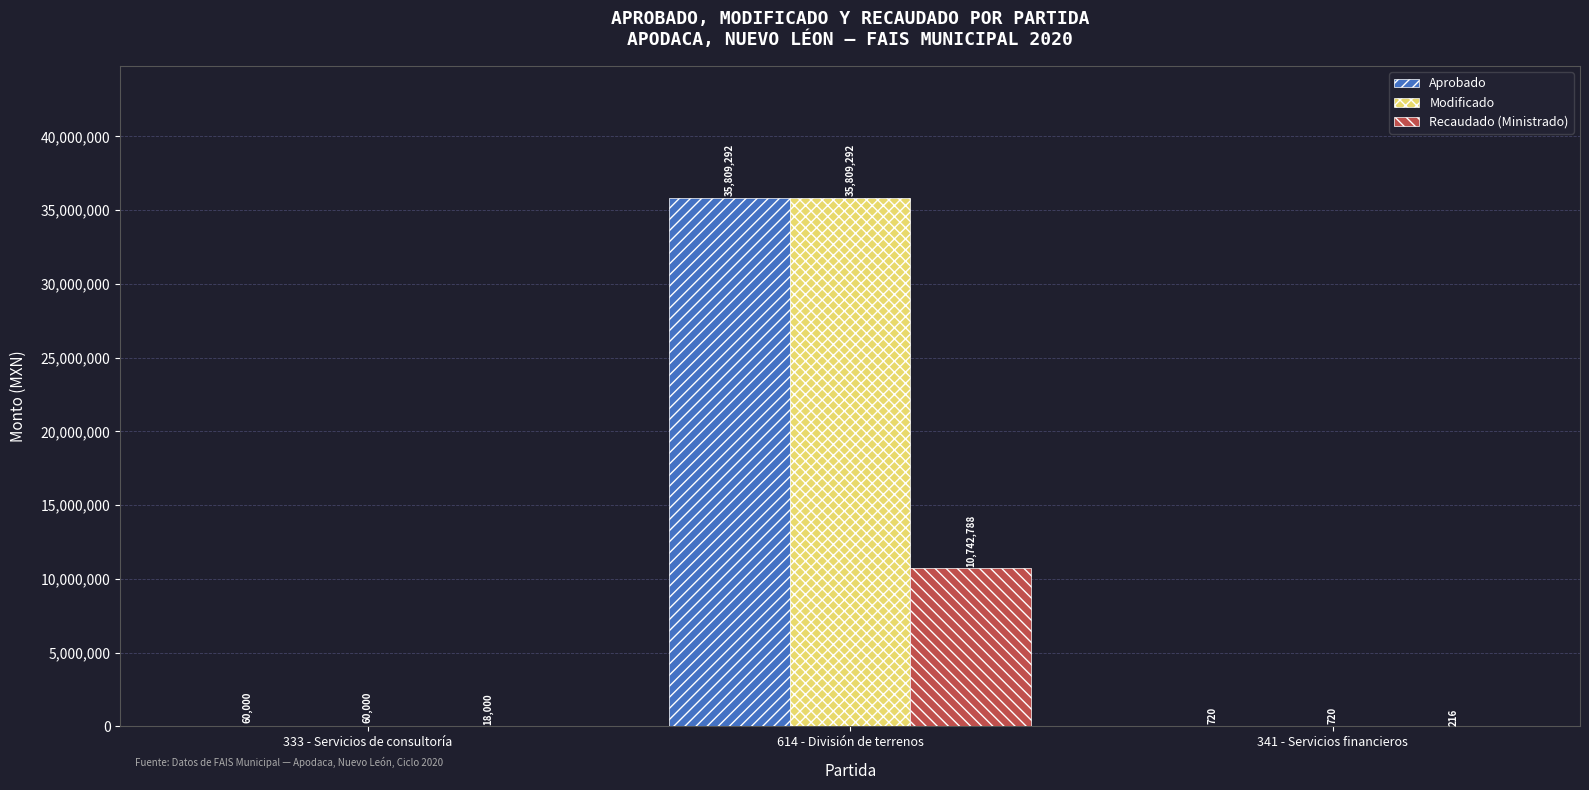

Count the number of data series in this chart.

3